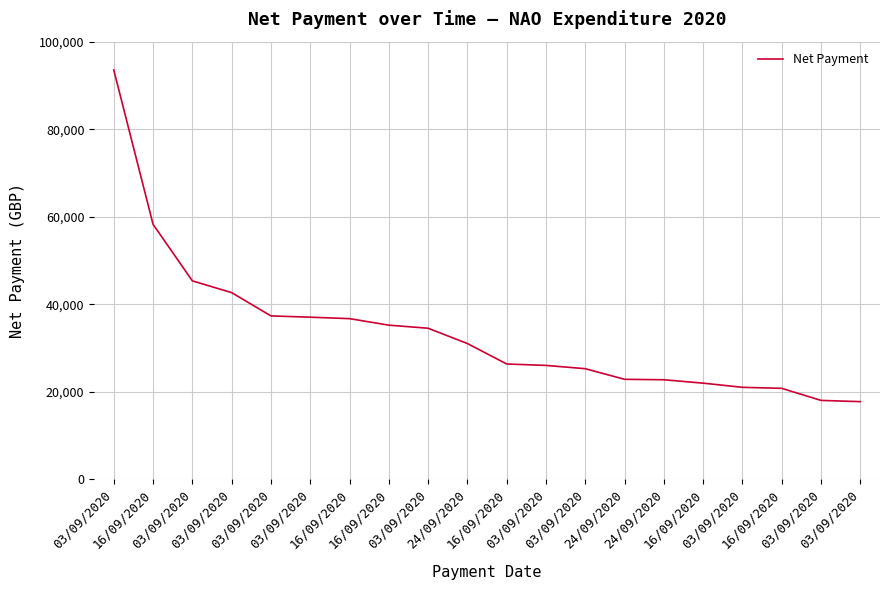

List the labels in order of value, smallest first.

03/09/2020, 03/09/2020, 16/09/2020, 03/09/2020, 16/09/2020, 24/09/2020, 24/09/2020, 03/09/2020, 03/09/2020, 16/09/2020, 24/09/2020, 03/09/2020, 16/09/2020, 16/09/2020, 03/09/2020, 03/09/2020, 03/09/2020, 03/09/2020, 16/09/2020, 03/09/2020